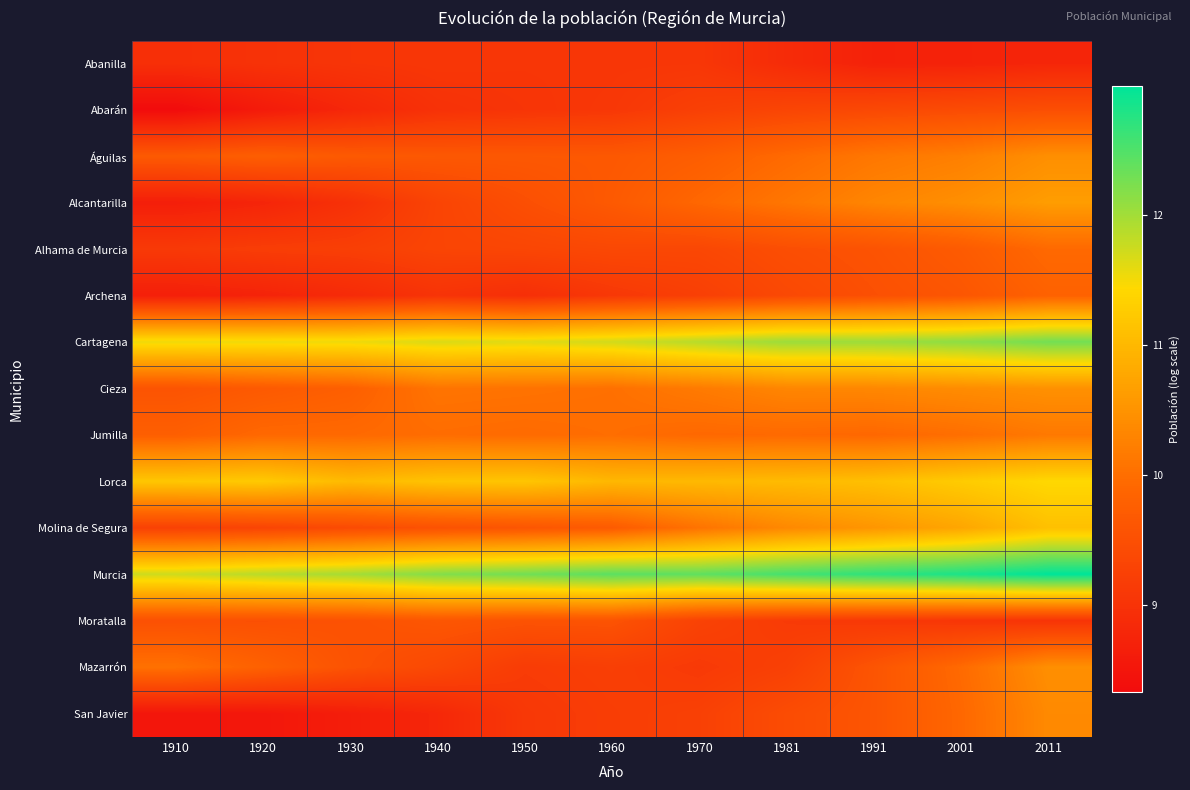

Reading left to right, list all the values displayed in this chart.

Abanilla: 1910=8.9	1920=9.0	1930=9.0	1940=9.1	1950=9.1	1960=9.1	1970=9.1	1981=8.9	1991=8.7	2001=8.7	2011=8.8
Abarán: 1910=8.3	1920=8.6	1930=8.8	1940=9.0	1950=9.0	1960=9.1	1970=9.2	1981=9.3	1991=9.4	2001=9.4	2011=9.5
Águilas: 1910=9.7	1920=9.8	1930=9.7	1940=9.6	1950=9.6	1960=9.7	1970=9.8	1981=9.9	1991=10.1	2001=10.2	2011=10.4
Alcantarilla: 1910=8.7	1920=8.8	1930=9.0	1940=9.3	1950=9.5	1960=9.7	1970=9.9	1981=10.1	1991=10.3	2001=10.4	2011=10.6
Alhama de Murcia: 1910=9.1	1920=9.2	1930=9.2	1940=9.3	1950=9.3	1960=9.4	1970=9.4	1981=9.5	1991=9.6	2001=9.7	2011=9.9
Archena: 1910=8.7	1920=8.7	1930=8.9	1940=9.0	1950=8.9	1960=9.1	1970=9.2	1981=9.4	1991=9.5	2001=9.6	2011=9.8
Cartagena: 1910=11.5	1920=11.5	1930=11.5	1940=11.7	1950=11.6	1960=11.7	1970=11.9	1981=12.0	1991=12.0	2001=12.1	2011=12.3
Cieza: 1910=9.6	1920=9.7	1930=9.8	1940=10.1	1950=10.1	1960=10.0	1970=10.2	1981=10.3	1991=10.3	2001=10.4	2011=10.5
Jumilla: 1910=9.8	1920=9.9	1930=9.9	1940=10.0	1950=10.0	1960=10.0	1970=9.9	1981=9.9	1991=9.9	2001=10.0	2011=10.1
Lorca: 1910=11.2	1920=11.2	1930=11.0	1940=11.1	1950=11.2	1960=11.0	1970=11.0	1981=11.0	1991=11.1	2001=11.3	2011=11.4
Molina de Segura: 1910=9.3	1920=9.3	1930=9.4	1940=9.5	1950=9.6	1960=9.7	1970=10.1	1981=10.4	1991=10.5	2001=10.8	2011=11.1
Murcia: 1910=11.7	1920=11.9	1930=12.0	1940=12.2	1950=12.3	1960=12.4	1970=12.4	1981=12.6	1991=12.7	2001=12.8	2011=13.0
Moratalla: 1910=9.5	1920=9.5	1930=9.5	1940=9.6	1950=9.6	1960=9.6	1970=9.3	1981=9.1	1991=9.1	2001=9.1	2011=9.0
Mazarrón: 1910=10.0	1920=9.8	1930=9.6	1940=9.4	1950=9.2	1960=9.2	1970=9.1	1981=9.2	1991=9.6	2001=9.9	2011=10.4
San Javier: 1910=8.5	1920=8.5	1930=8.6	1940=8.8	1950=9.1	1960=9.2	1970=9.2	1981=9.4	1991=9.6	2001=9.9	2011=10.4